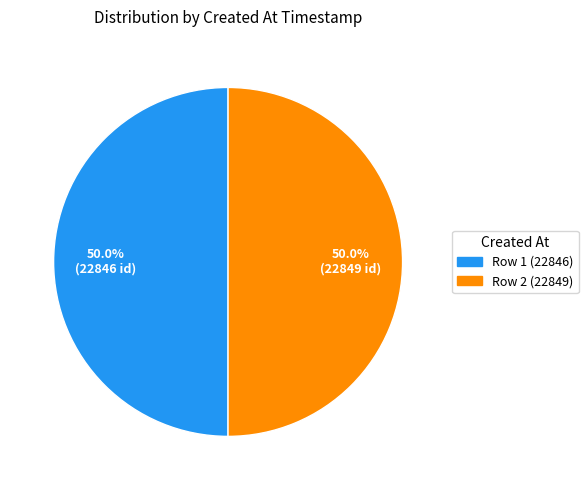

What is the ratio of the value at Row 1 (22846) to the value at Row 2 (22849)?

1.0